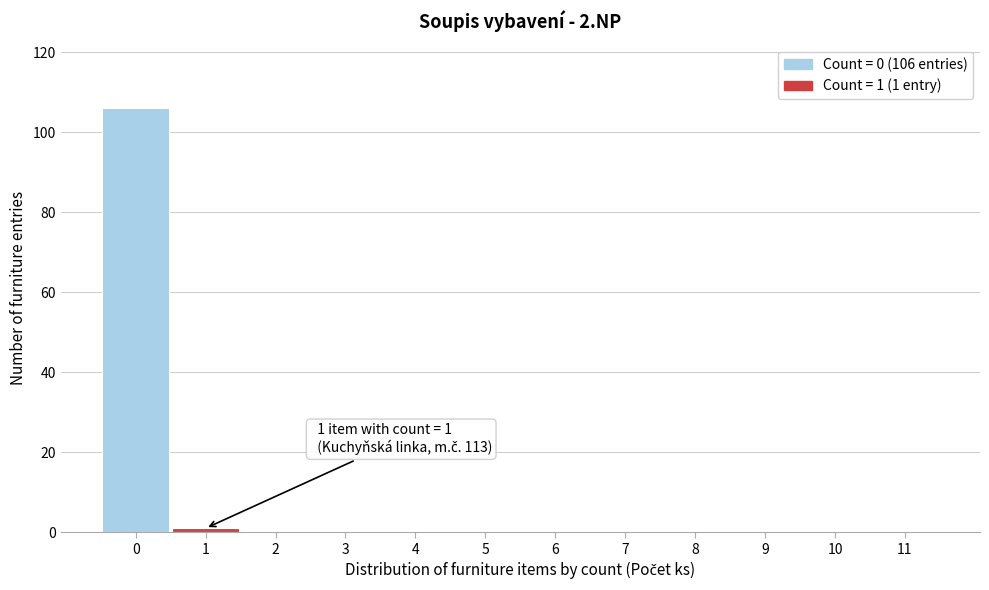

Reading right to left, list all the values displayed in this chart.

11=0	10=0	9=0	8=0	7=0	6=0	5=0	4=0	3=0	2=0	1=1	0=106